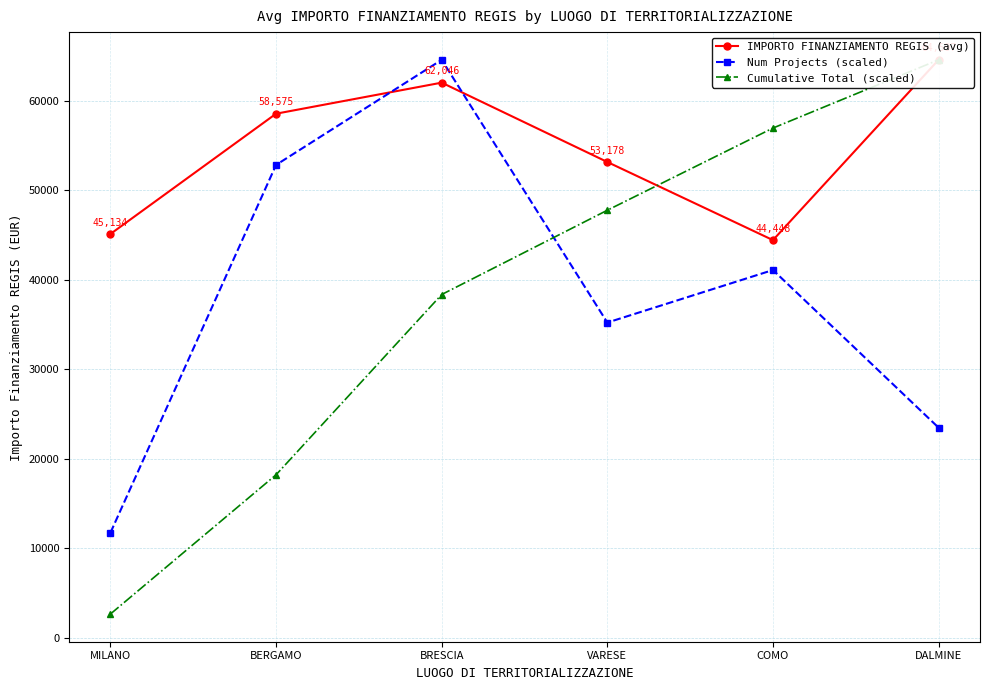

In IMPORTO FINANZIAMENTO REGIS (avg), how many points are lower than both neighbors (excluding endpoints)?

1